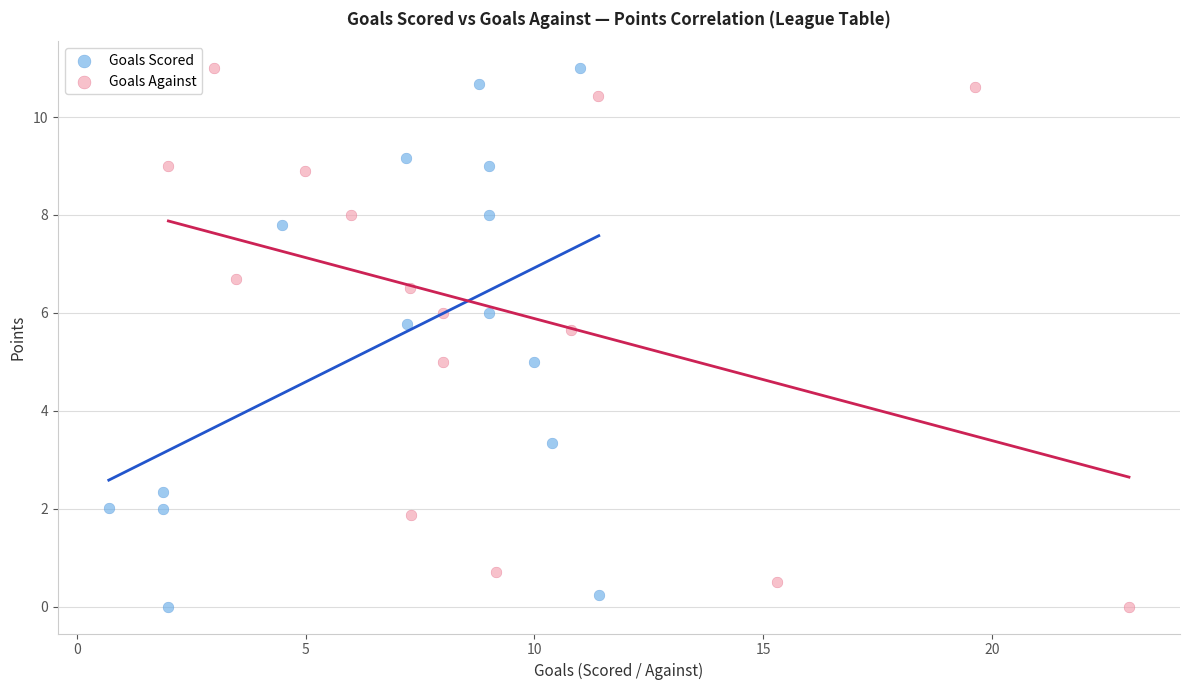

What are all the series names shown in the legend?

Goals Scored, Goals Against